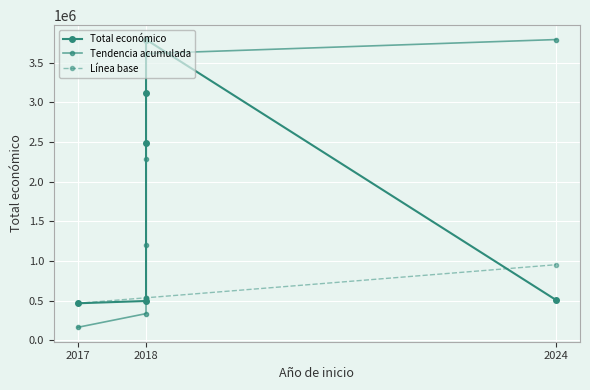

Is it true that Tendencia acumulada equals 162732.5 at 2017?

True